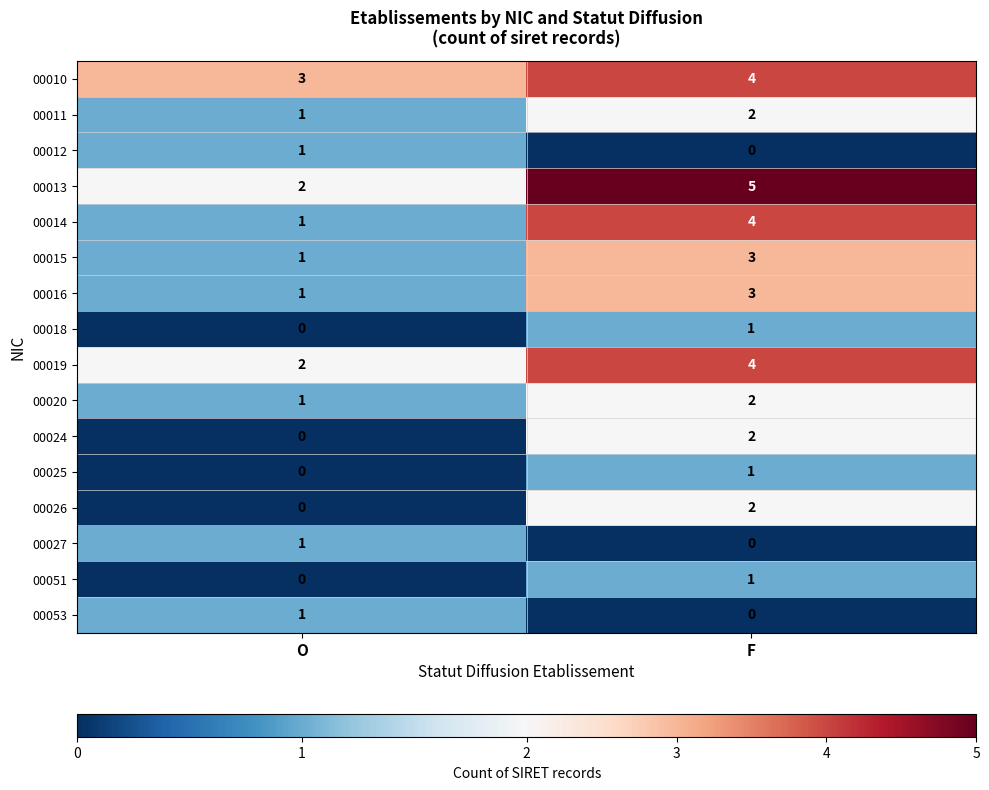

What is the total value across all series at F?

34